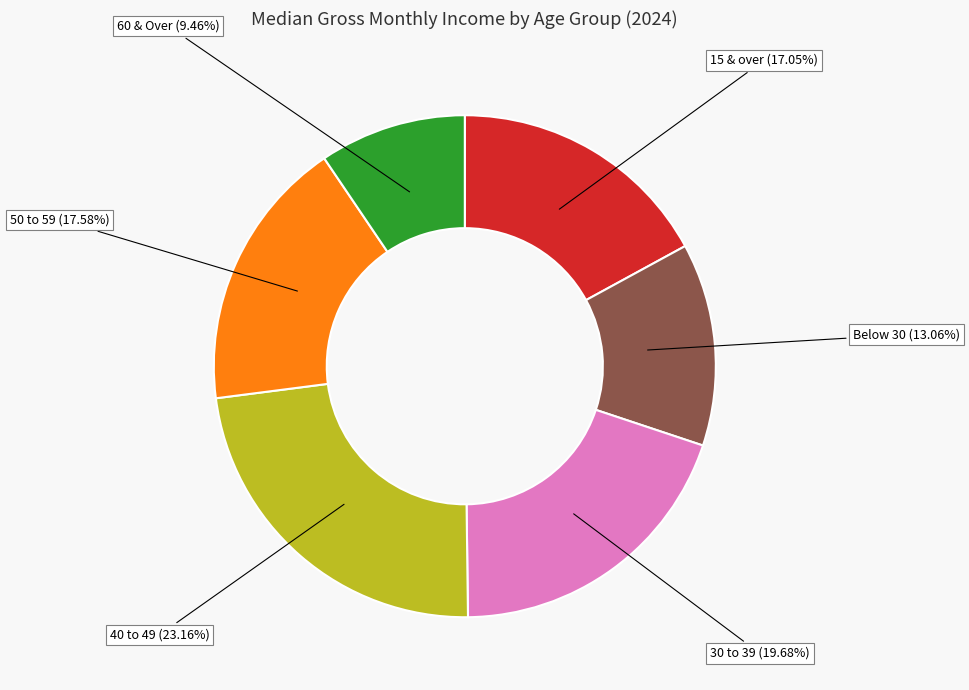

Combined, do 50 to 59 and Below 30 account for over 50%?

No